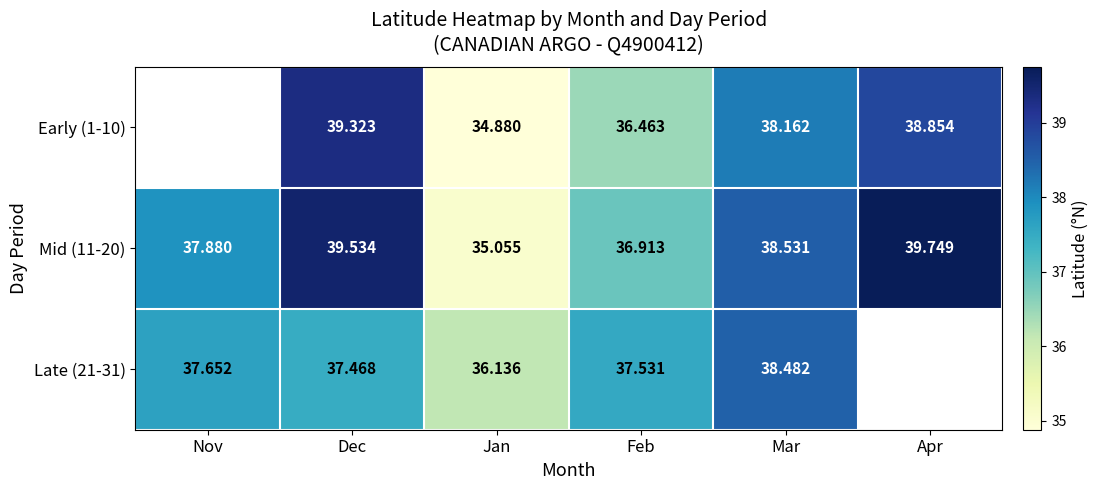

Is the value of Mid (11-20) at Feb greater than the value of Early (1-10) at Jan?

Yes